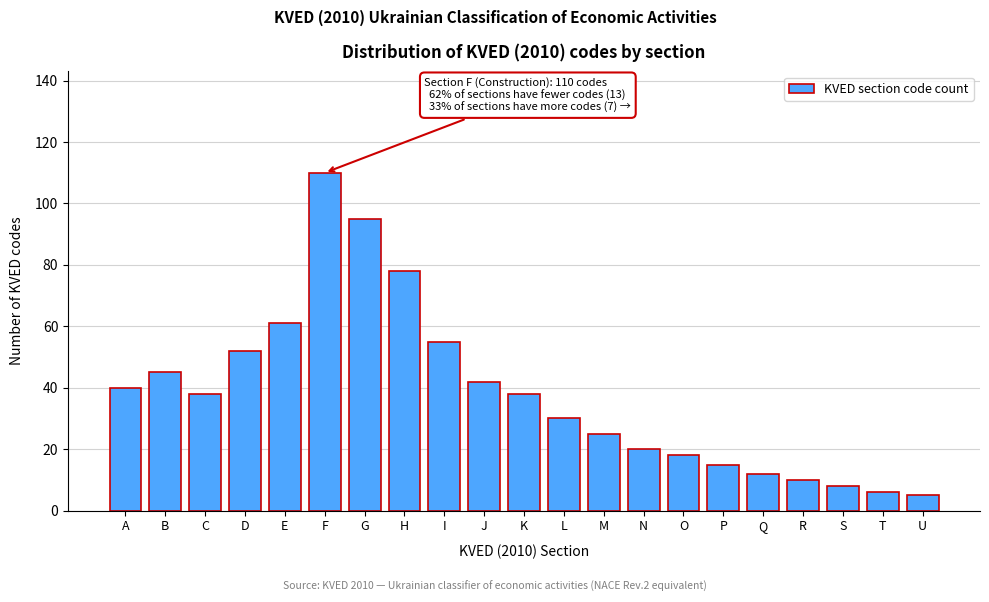

Reading left to right, what are all the values shown in this chart?

A=40	B=45	C=38	D=52	E=61	F=110	G=95	H=78	I=55	J=42	K=38	L=30	M=25	N=20	O=18	P=15	Q=12	R=10	S=8	T=6	U=5